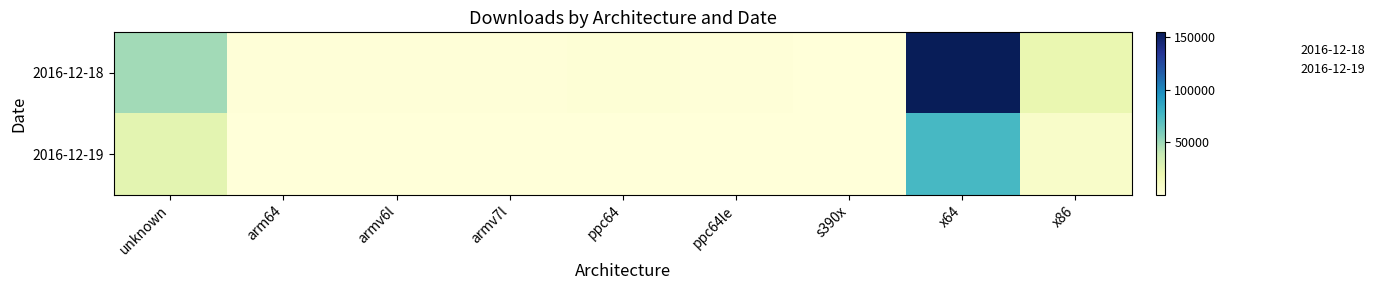

Rank the series by their average value, from highest to lowest.

2016-12-18, 2016-12-19